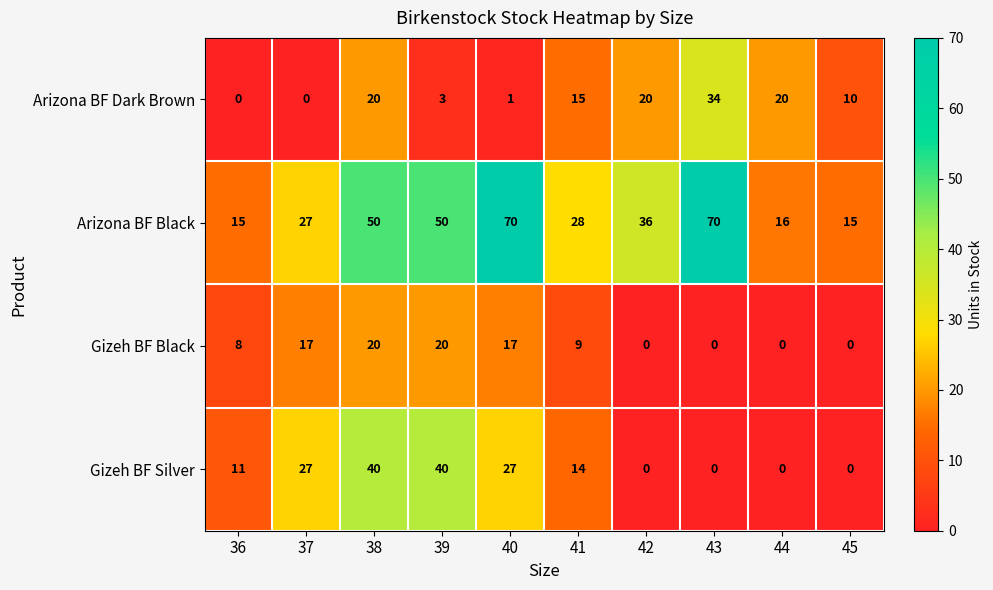

What is the greatest value displayed?

70